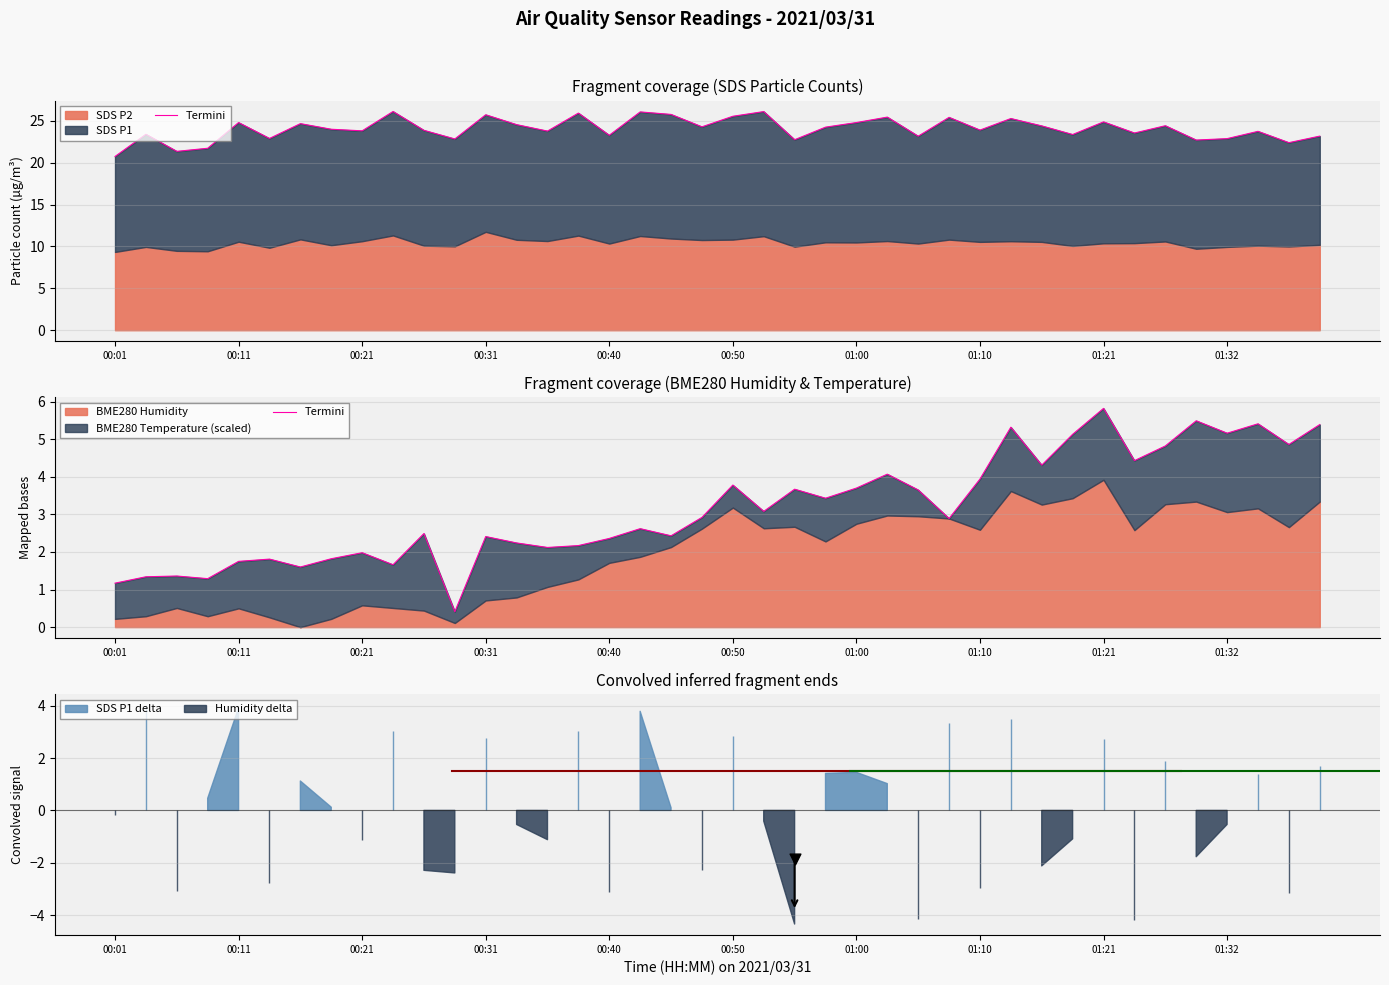

What is the change in value from 00:11 to 01:10?

+2.2